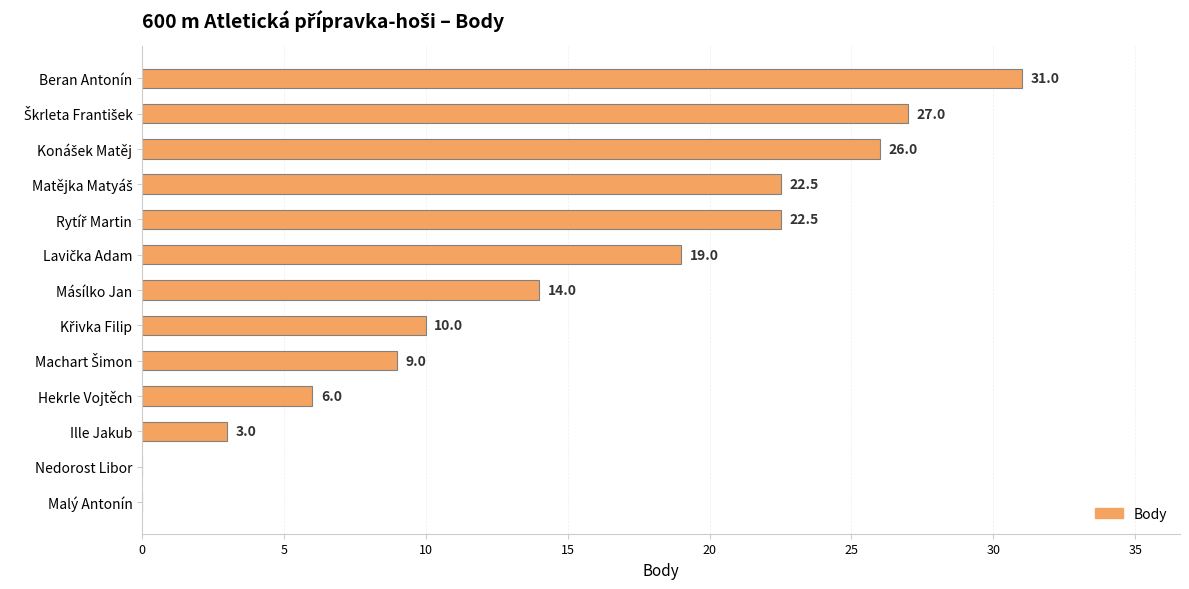

What is the maximum value shown in the chart?

31.0